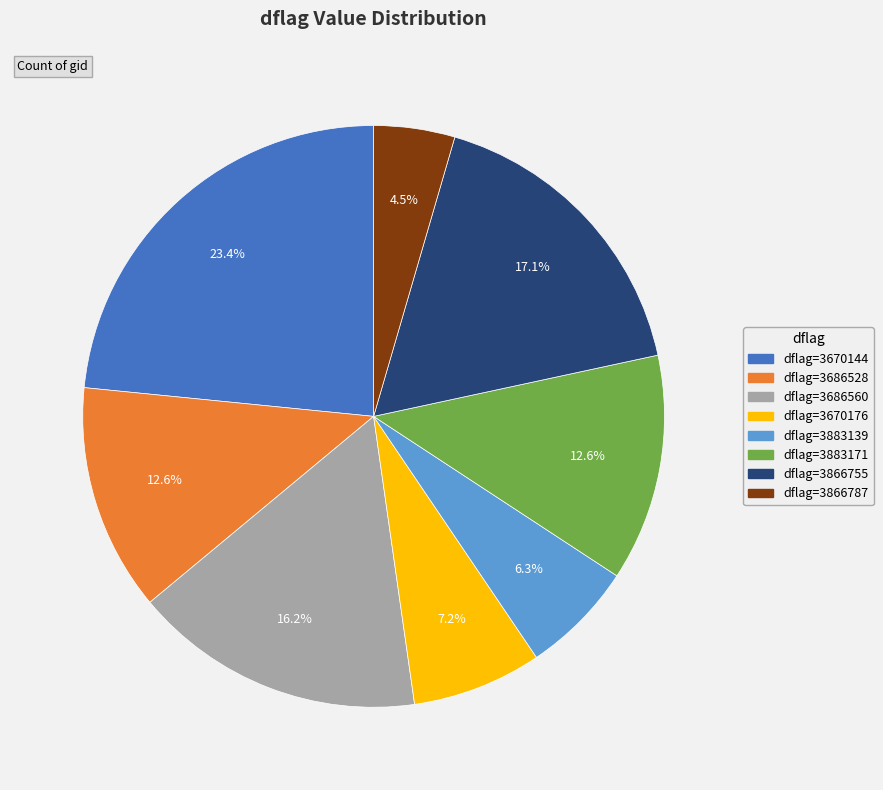

How many segments does this pie chart have?

8